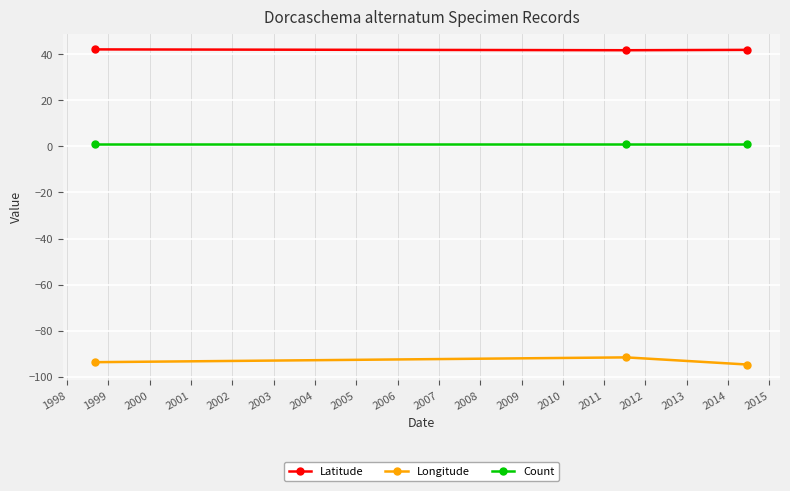

List the series in order of their peak value, highest first.

Latitude, Count, Longitude